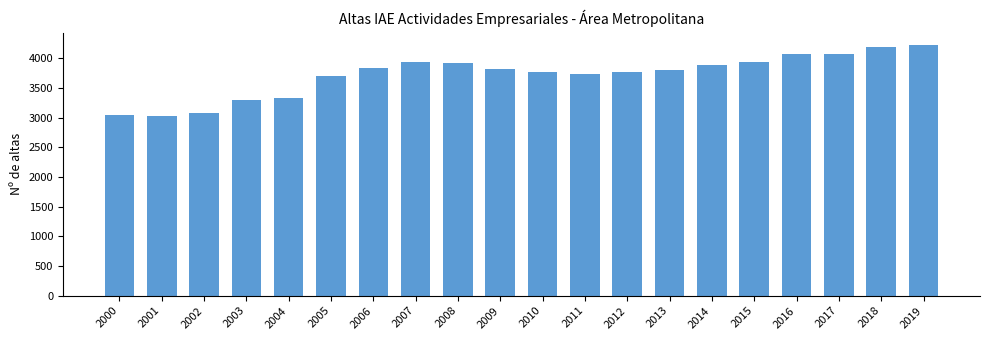

What is the change in value from 2001 to 2015?

+911